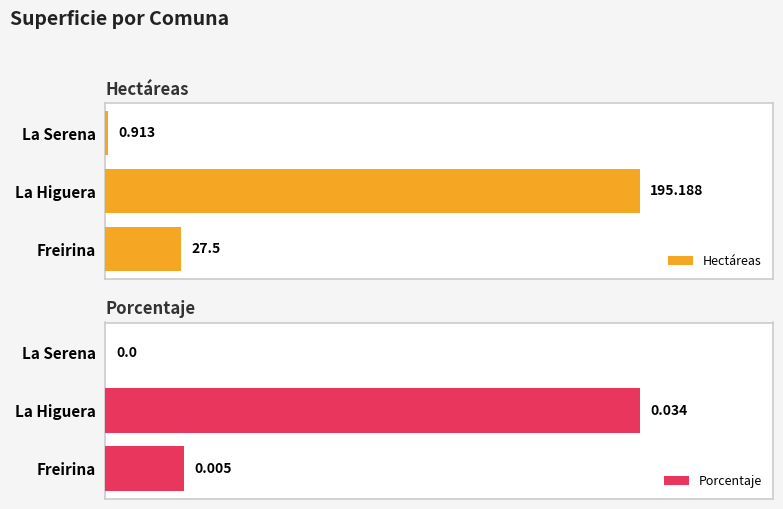

What are all the series names shown in the legend?

Hectáreas, Porcentaje